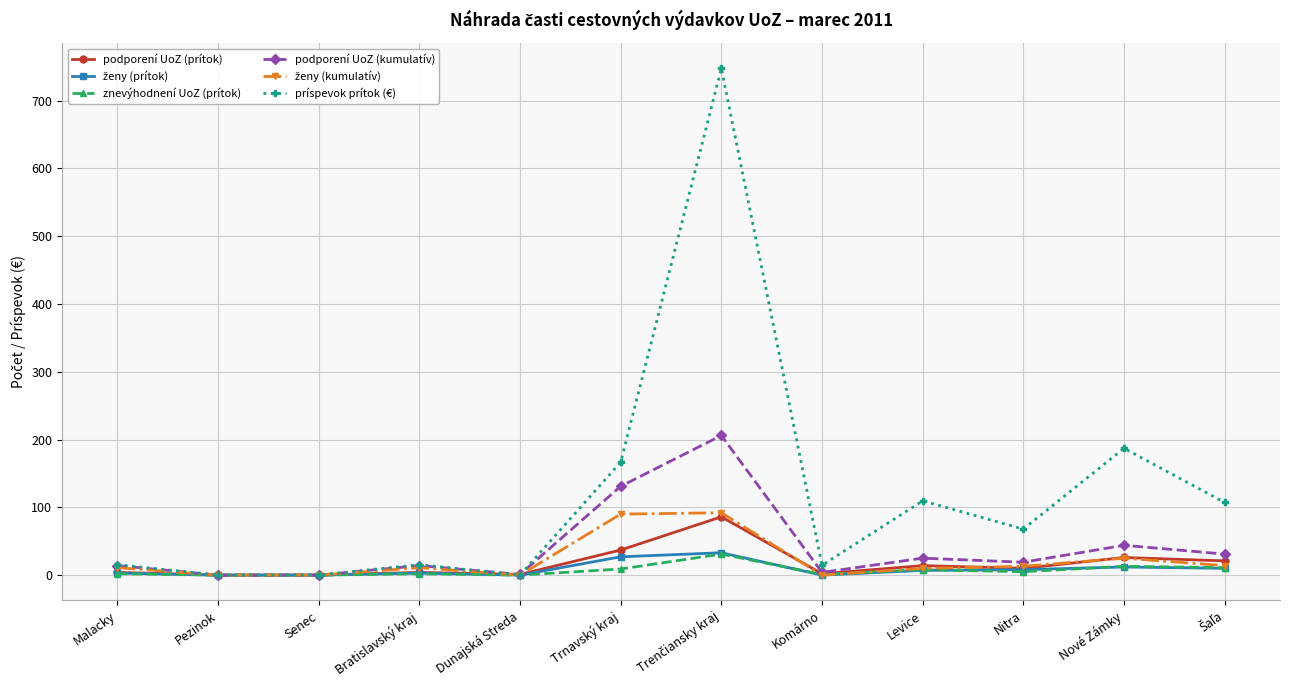

What is the sum of all podporení UoZ (prítok) values?

205.0